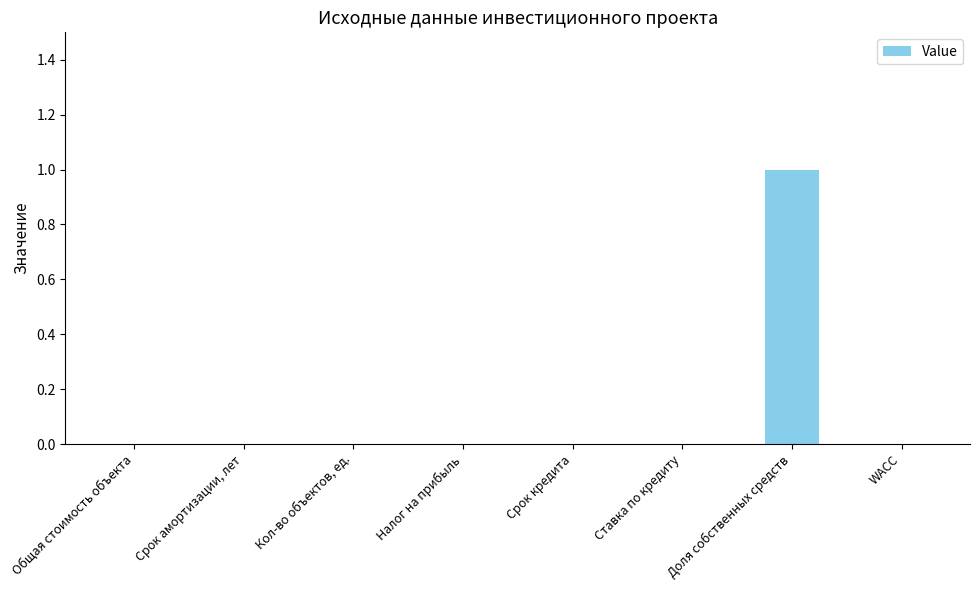

What is the change in value from Общая стоимость объекта to Доля собственных средств?

+1